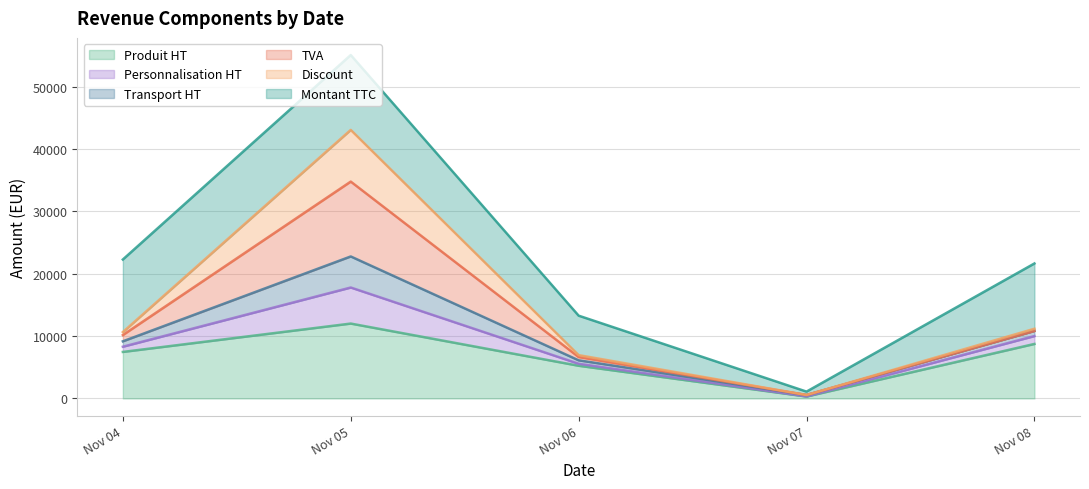

At which category is the sum across all series the highest?

Nov 05